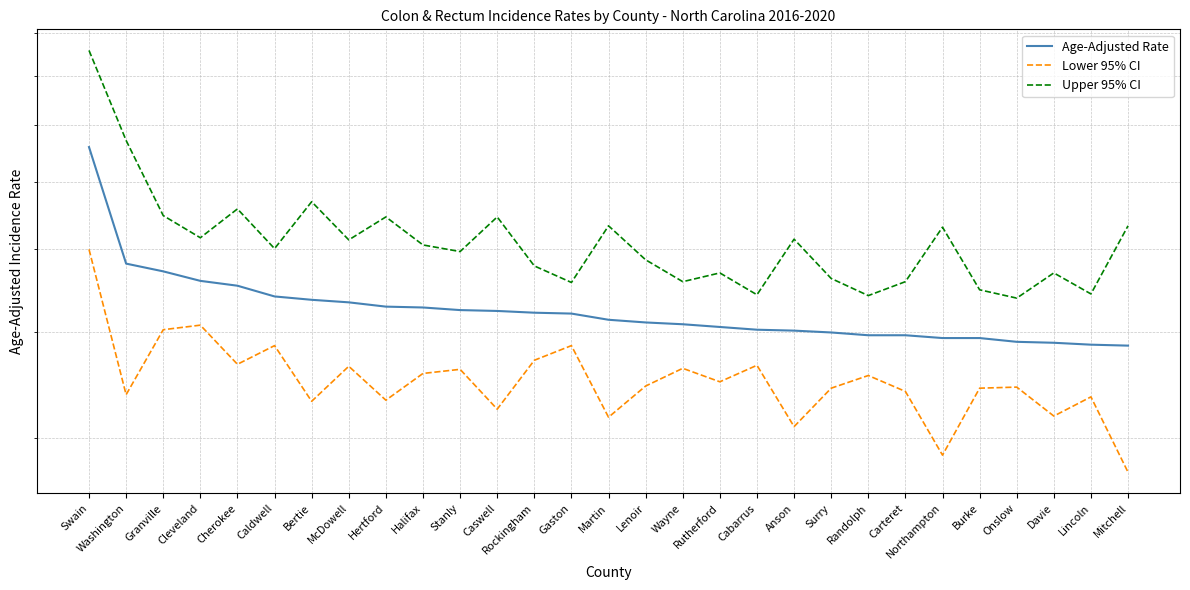

True or false: Lower 95% CI and Upper 95% CI cross at least once.

False